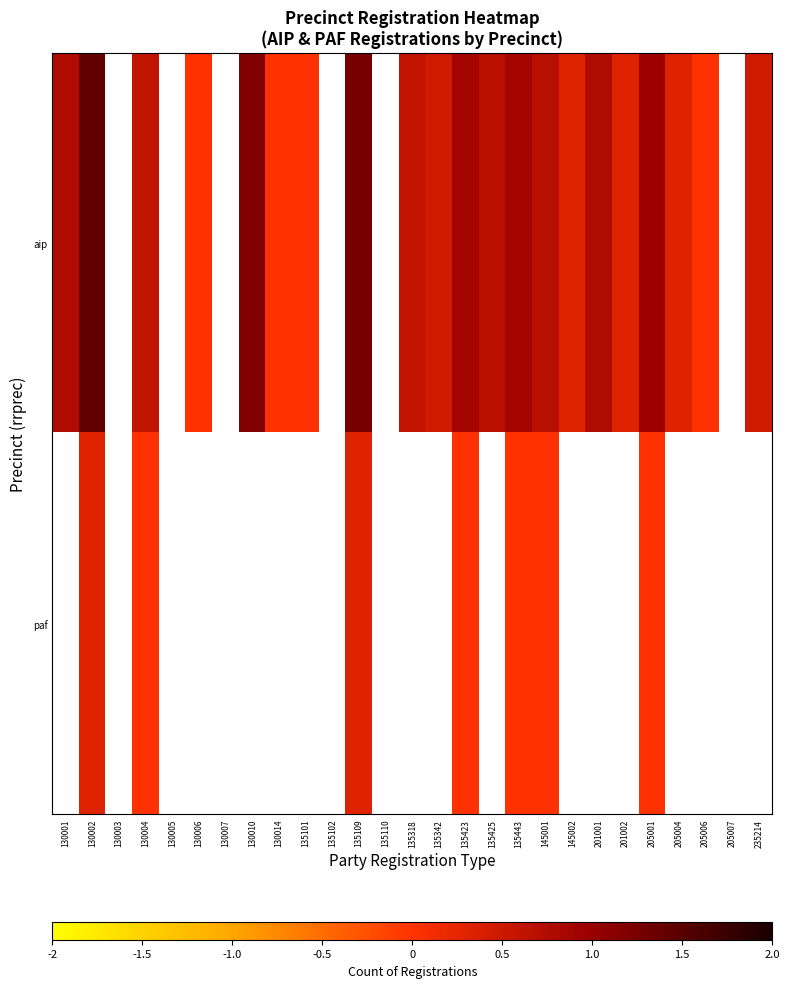

What is the difference between the maximum and minimum values in the aip series?

1.4